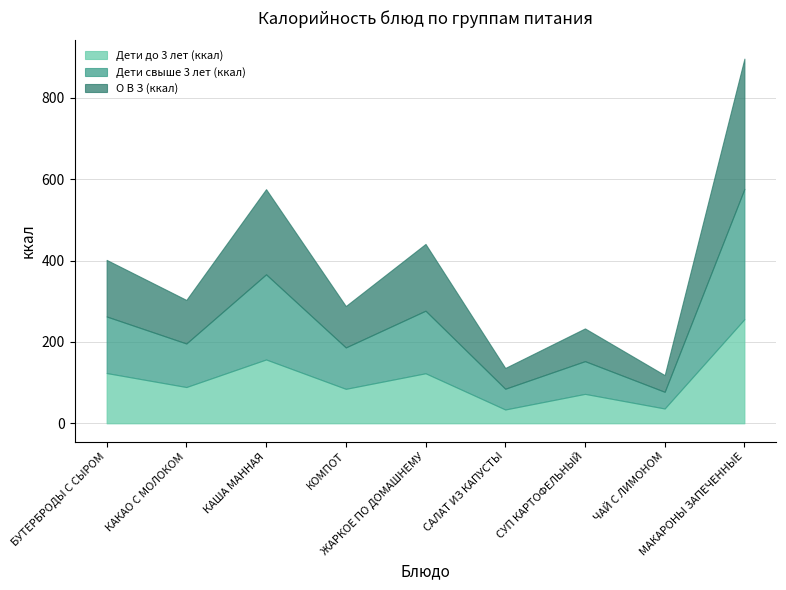

True or false: О В З (ккал) and Дети свыше 3 лет (ккал) intersect in this chart.

False